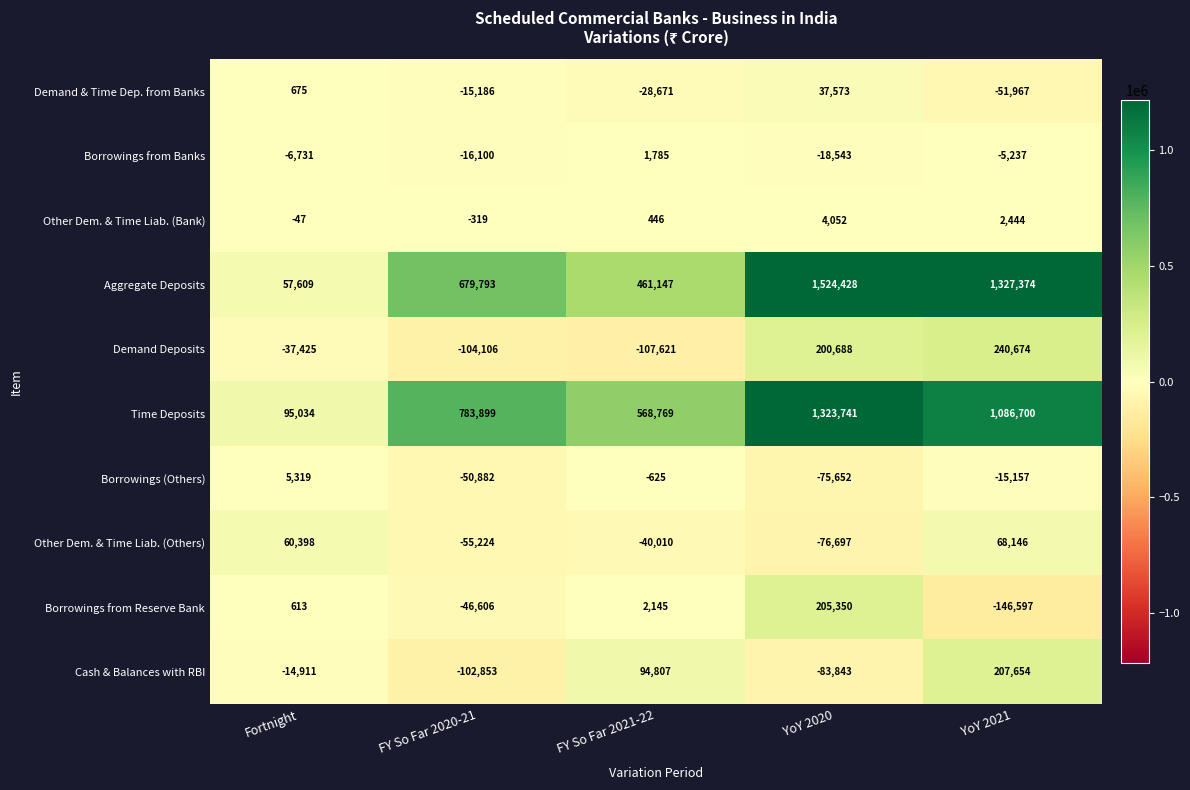

Which series has the largest total across all categories?

Aggregate Deposits